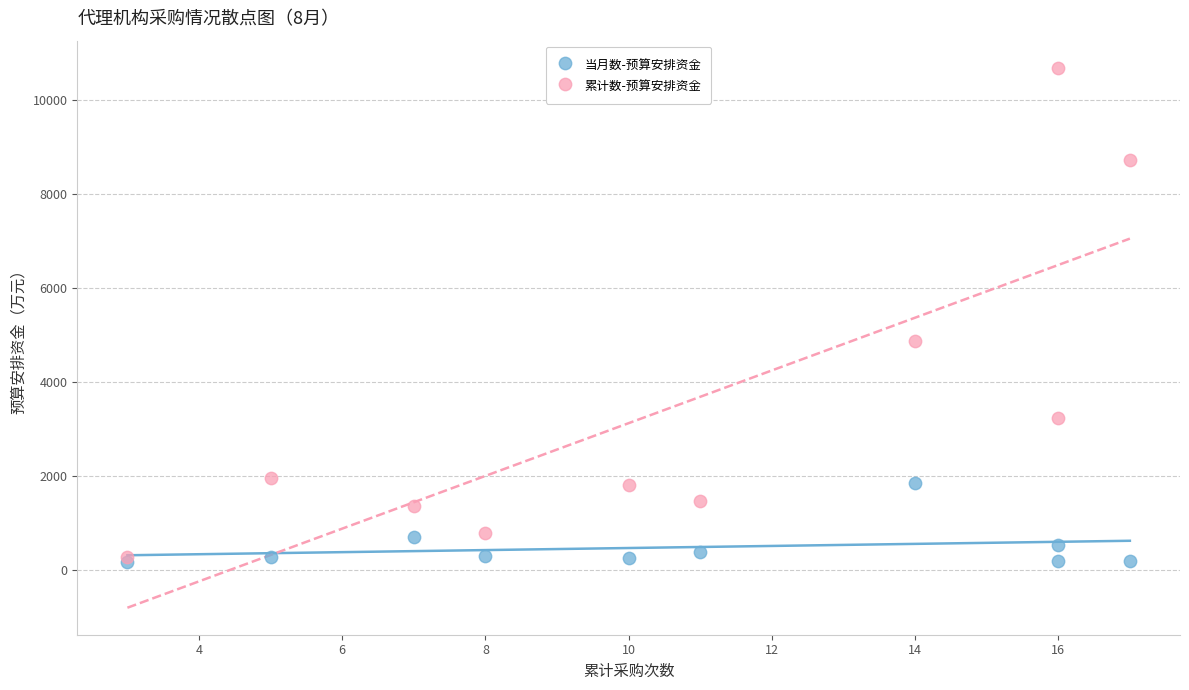

Which series has the largest Y range (max minus min)?

累计数-预算安排资金